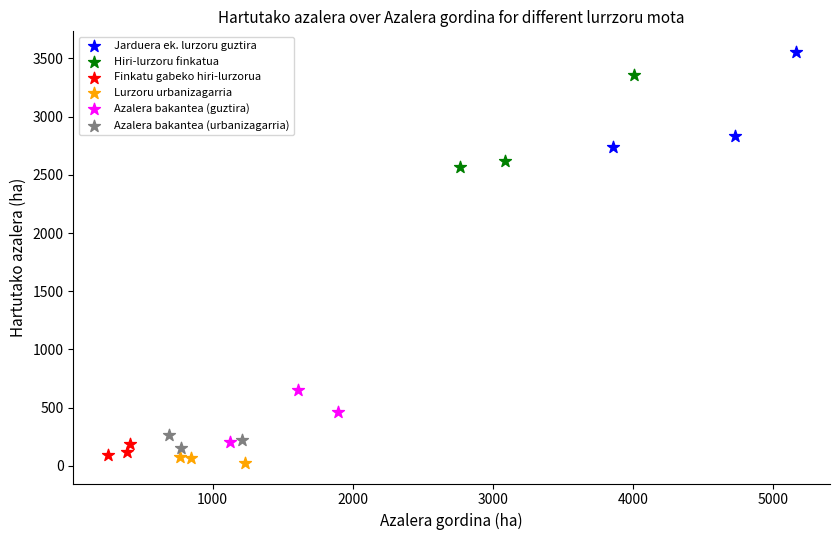

Which series contains the highest Y value?

Jarduera ek. lurzoru guztira